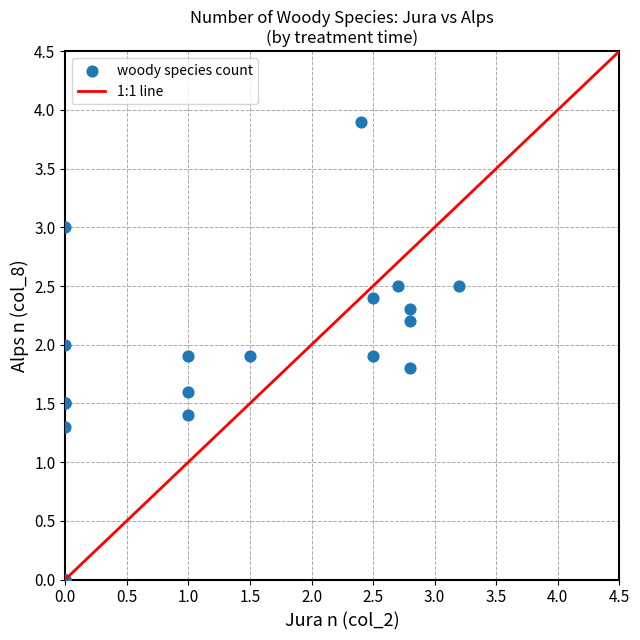

What Y value in the scatter plot is closest to 1?

1.3